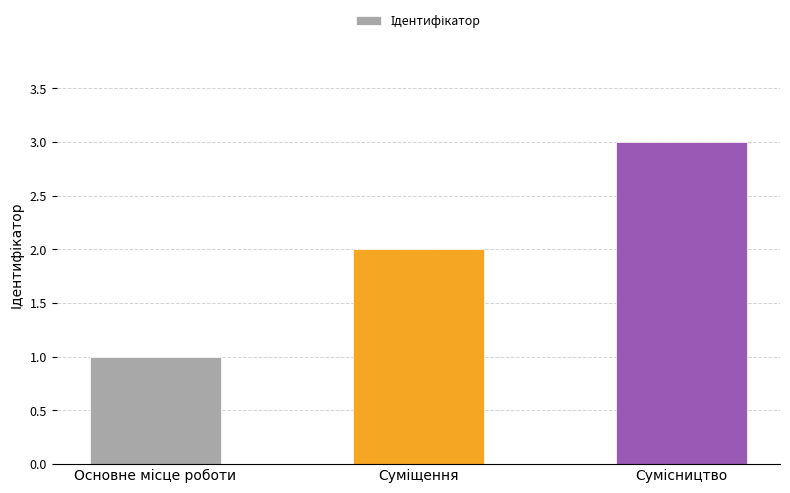

What is the maximum value shown in the chart?

3